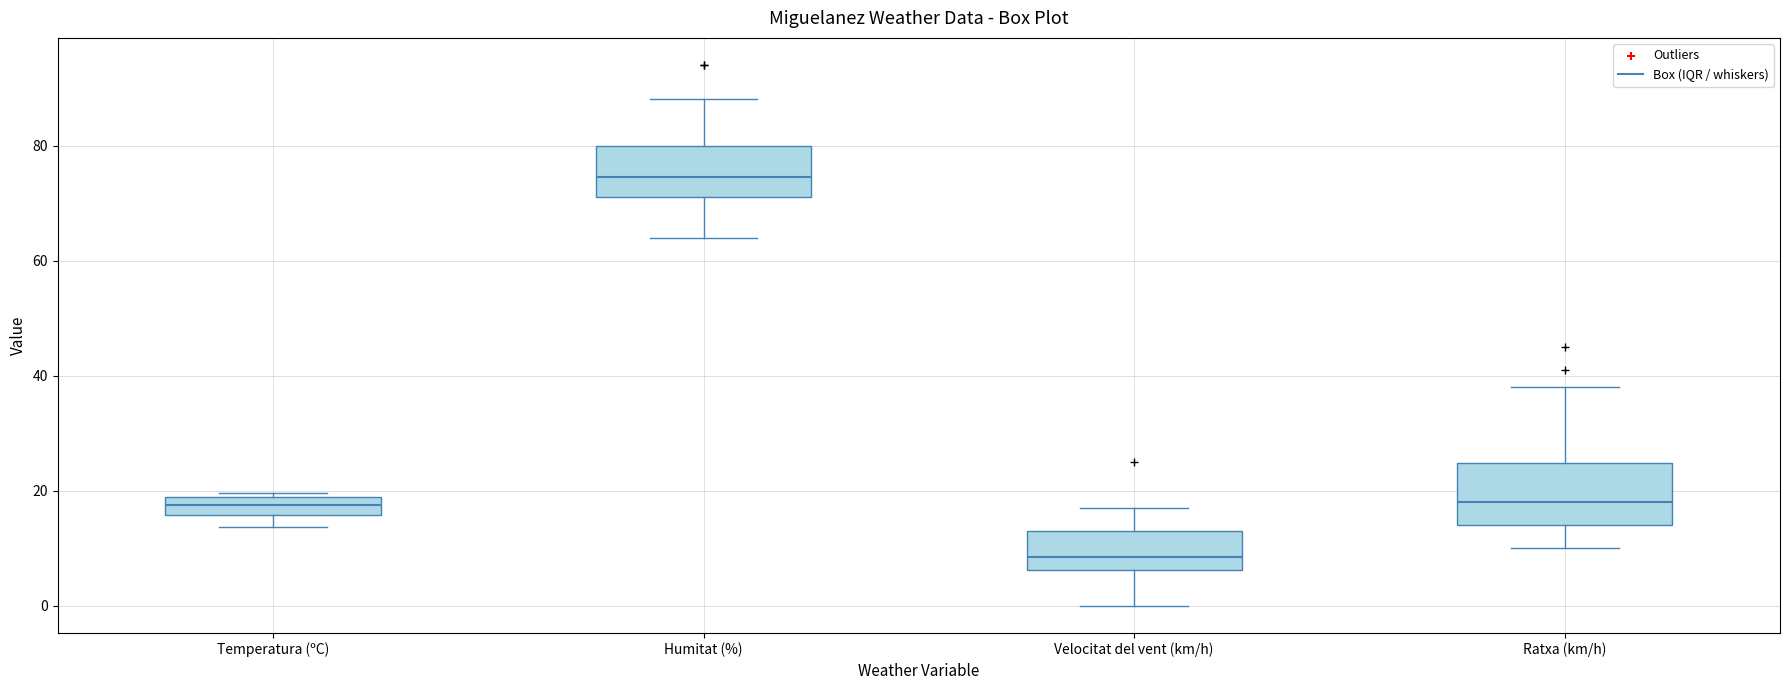

Reading left to right, transcribe this box plot: for each box, give where its median line is, the range the box spans, and where its two whiskers end, as read against the y-axis. The values are not printed on the chart, so give them approximately, as read against the axis.

Temperatura (ºC): median 18 (inside the box), box 16 to 18, whiskers 14 to 20
Humitat (%): median 74, box 72 to 80, whiskers 64 to 88
Velocitat del vent (km/h): median 8, box 6 to 14, whiskers 0 to 18
Ratxa (km/h): median 18, box 14 to 24, whiskers 10 to 38